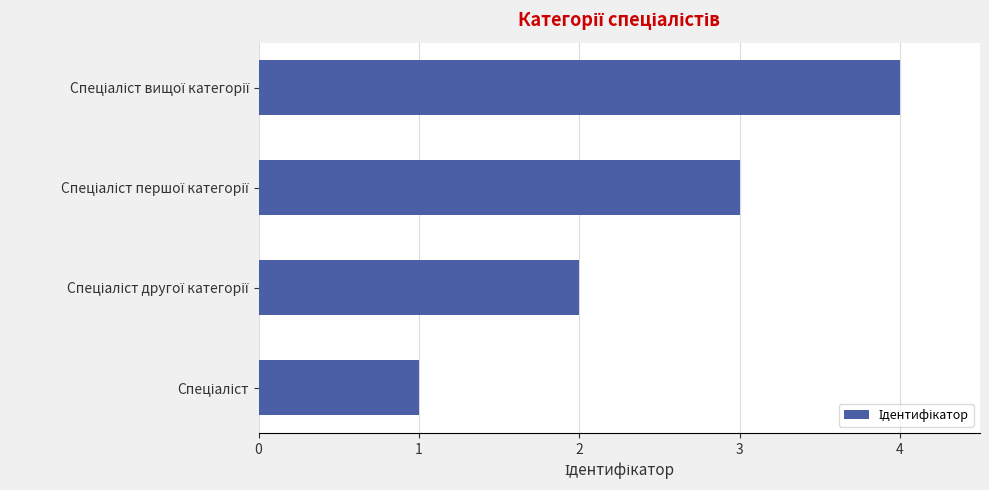

What is the sum of all values?

10